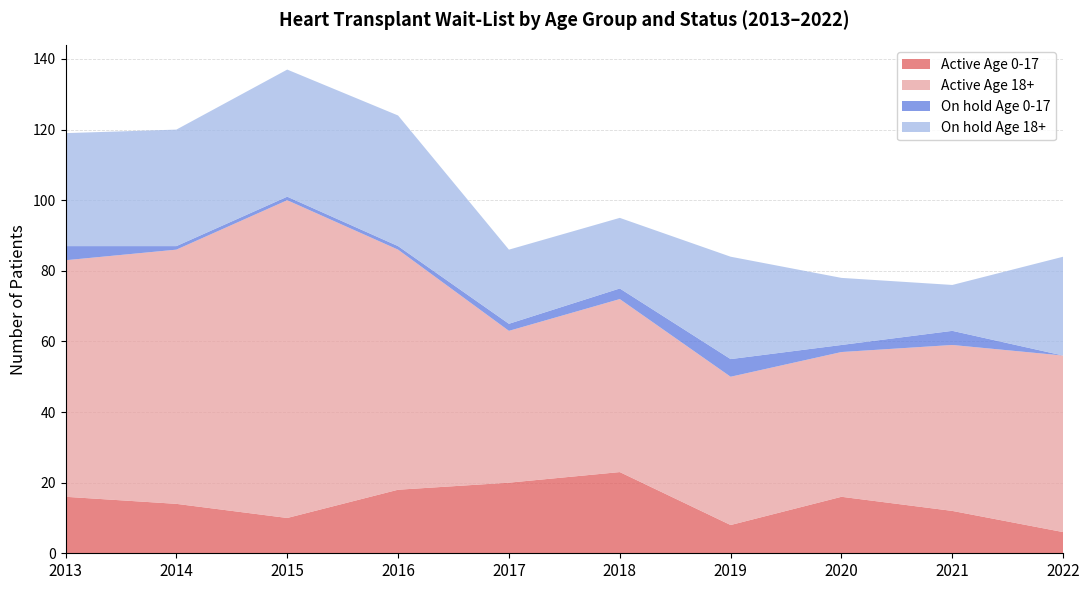

Reading right to left, extract all data points from this chart.

Active Age 0-17: 6	12	16	8	23	20	18	10	14	16
Active Age 18+: 50	47	41	42	49	43	68	90	72	67
On hold Age 0-17: 0	4	2	5	3	2	1	1	1	4
On hold Age 18+: 28	13	19	29	20	21	37	36	33	32